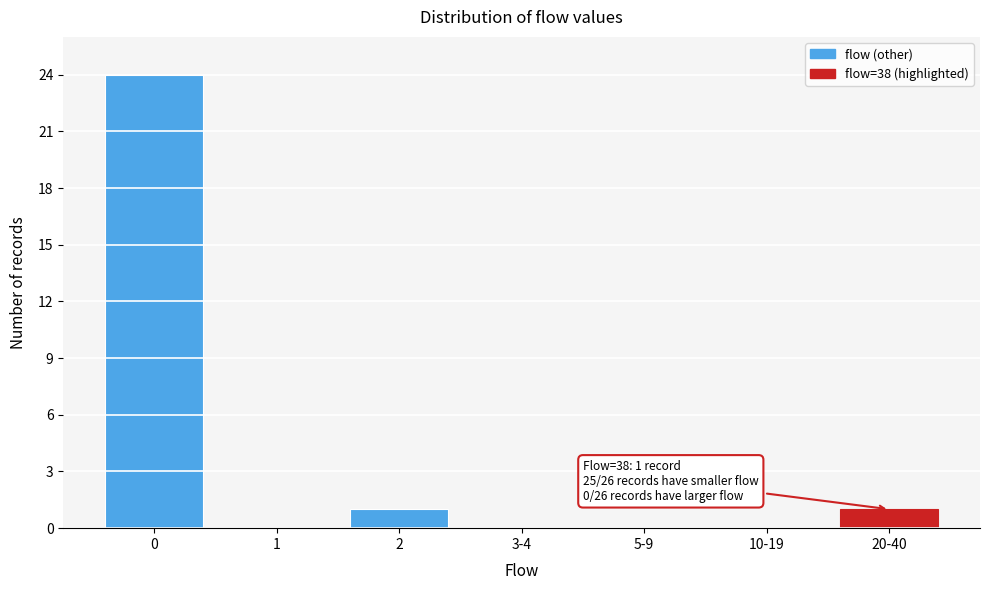

Reading left to right, extract all data points from this chart.

0=24	1=0	2=1	3-4=0	5-9=0	10-19=0	20-40=1